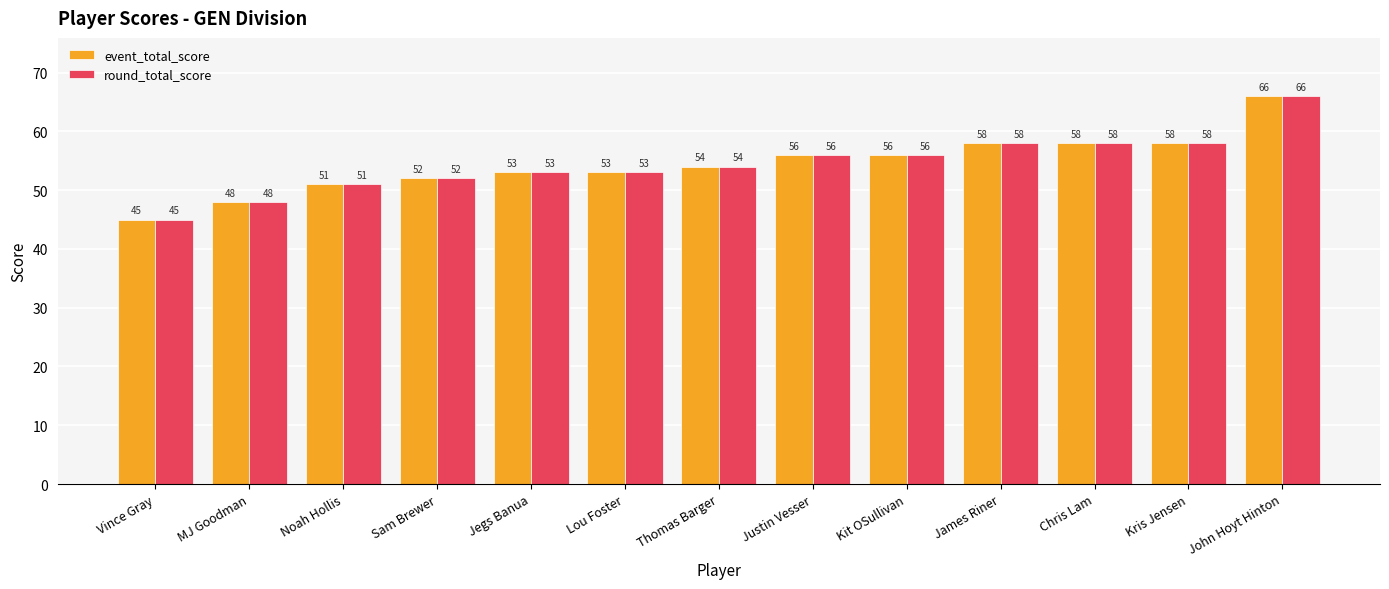

At which category is the sum across all series the highest?

John Hoyt Hinton